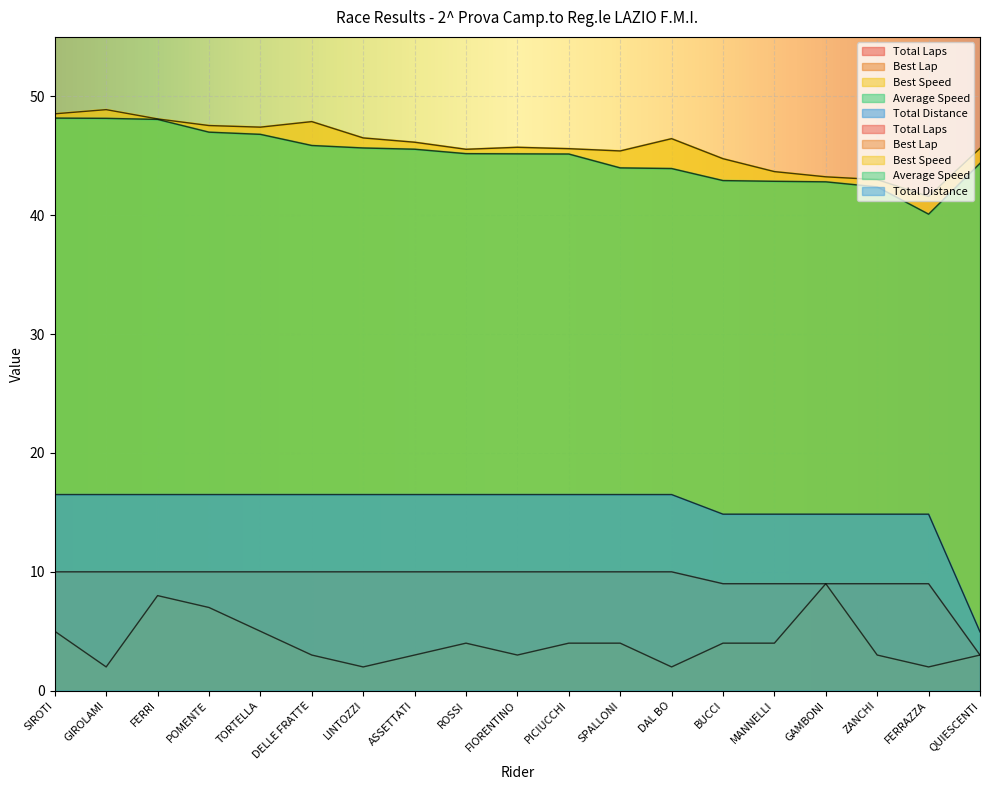

True or false: Best Lap and Total Laps cross at least once.

False